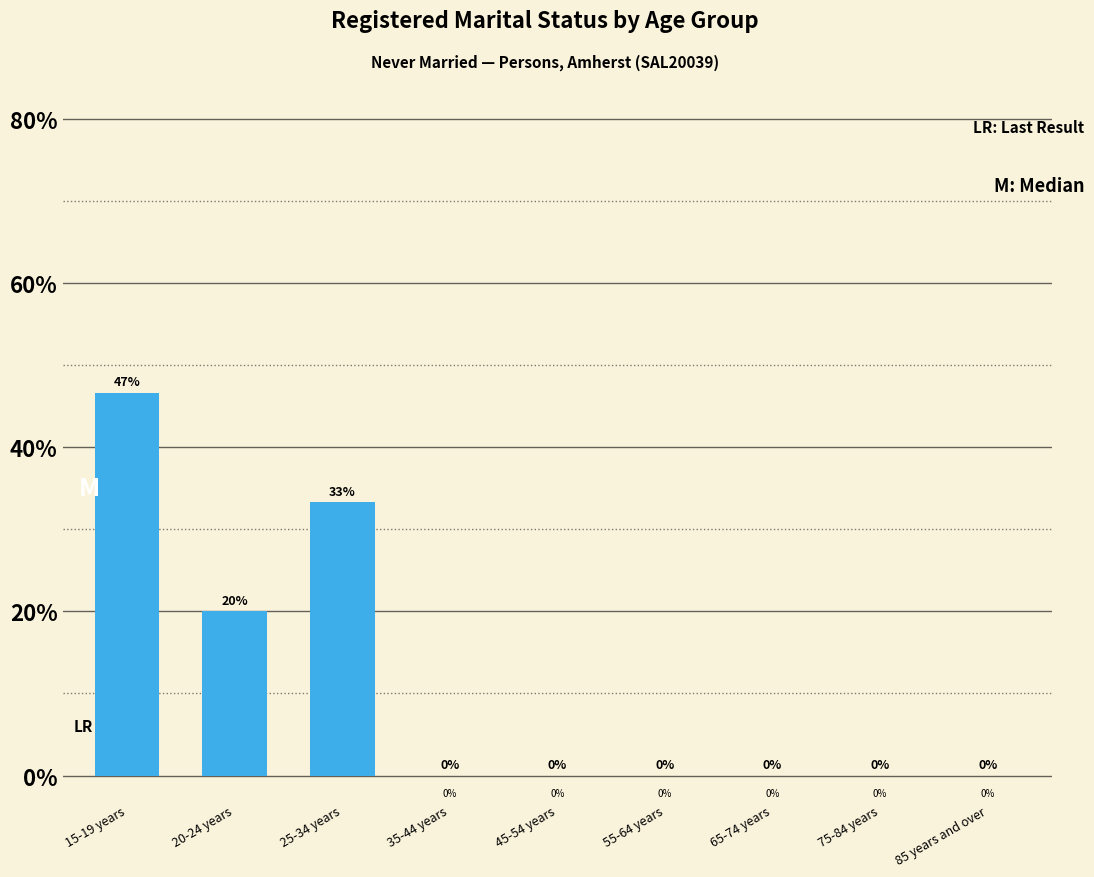

Between 25-34 years and 45-54 years, which is larger?

25-34 years